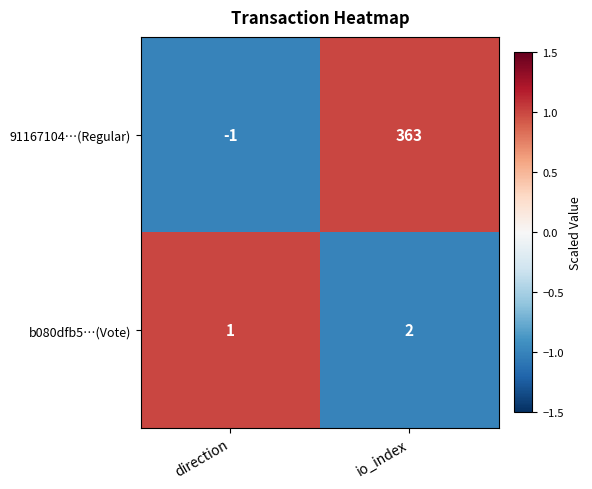

At which category does the chart reach its minimum across all series?

direction